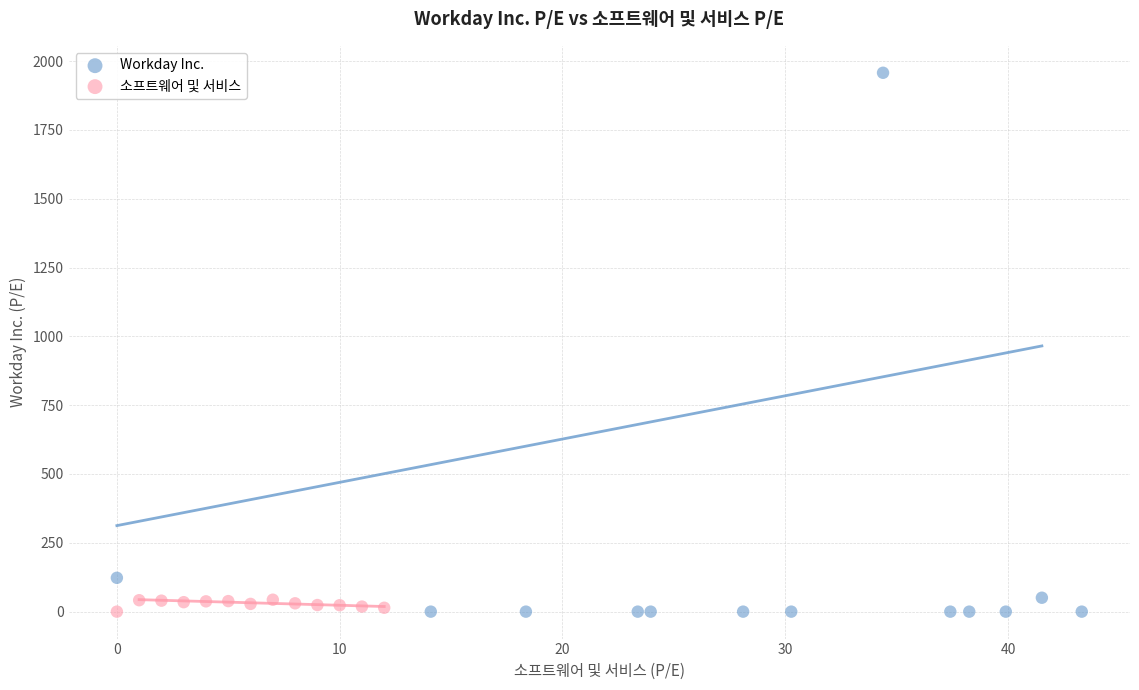

Which series contains the highest Y value?

Workday Inc.